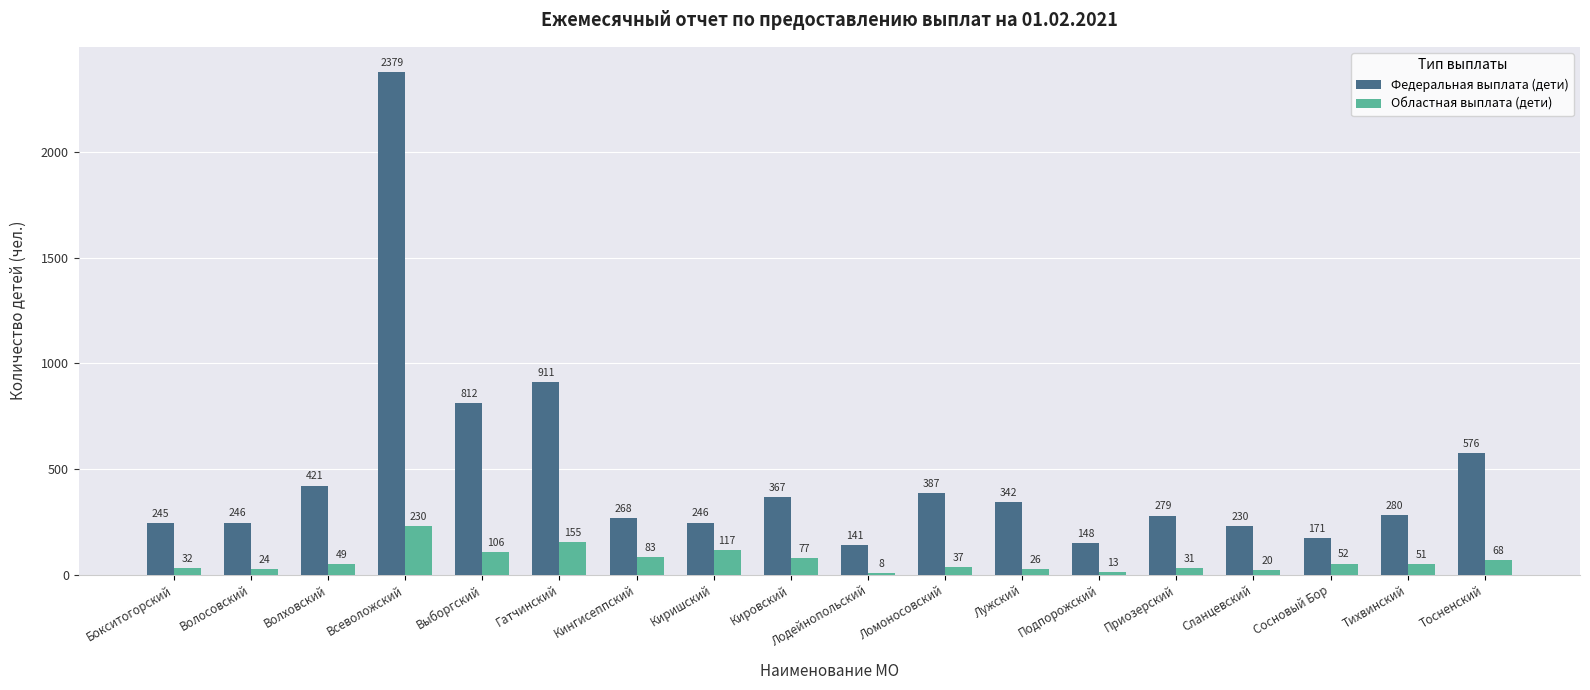

What are all the series names shown in the legend?

Федеральная выплата (дети), Областная выплата (дети)